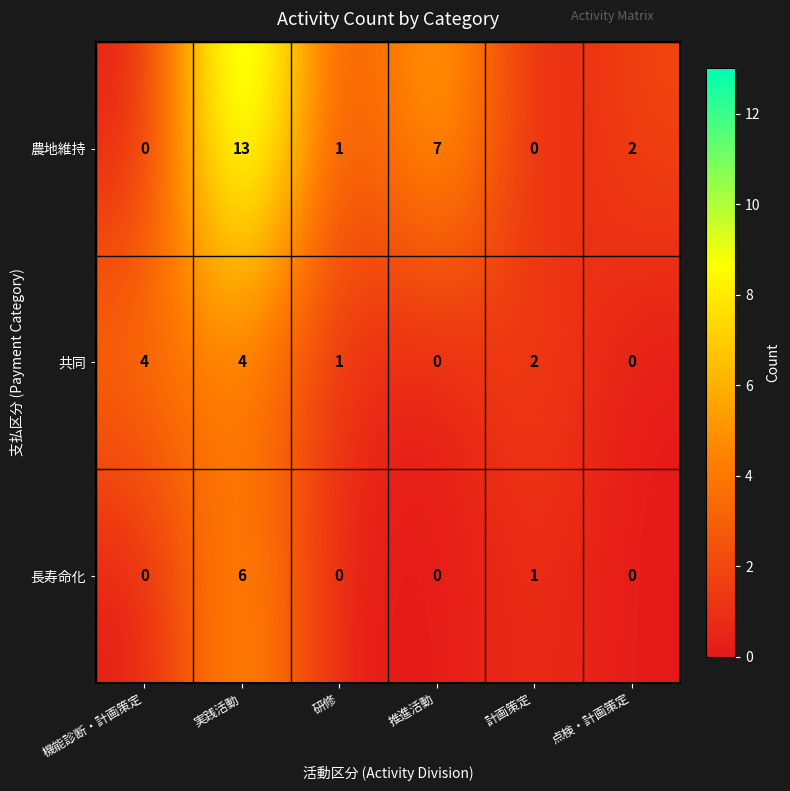

Reading left to right, transcribe all the data shown in this chart.

農地維持: 機能診断・計画策定=0	実践活動=13	研修=1	推進活動=7	計画策定=0	点検・計画策定=2
共同: 機能診断・計画策定=4	実践活動=4	研修=1	推進活動=0	計画策定=2	点検・計画策定=0
長寿命化: 機能診断・計画策定=0	実践活動=6	研修=0	推進活動=0	計画策定=1	点検・計画策定=0